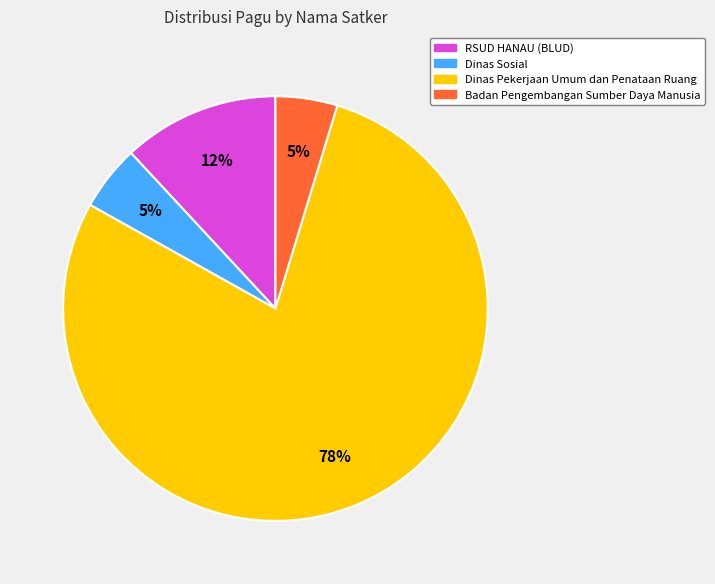

Is there a majority slice in this chart?

Yes